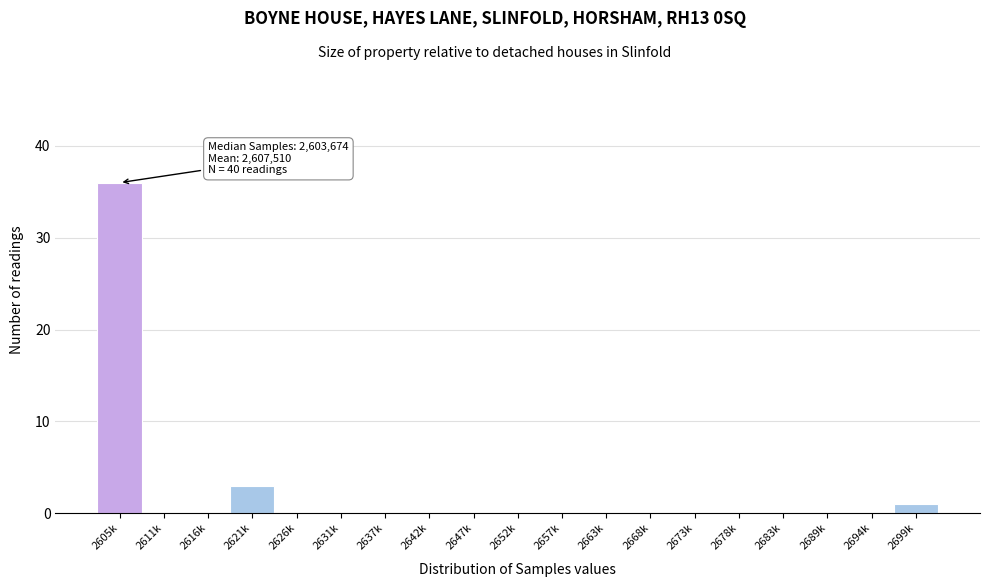

Reading left to right, transcribe all the data shown in this chart.

2605k=36	2611k=0	2616k=0	2621k=3	2626k=0	2631k=0	2637k=0	2642k=0	2647k=0	2652k=0	2657k=0	2663k=0	2668k=0	2673k=0	2678k=0	2683k=0	2689k=0	2694k=0	2699k=1